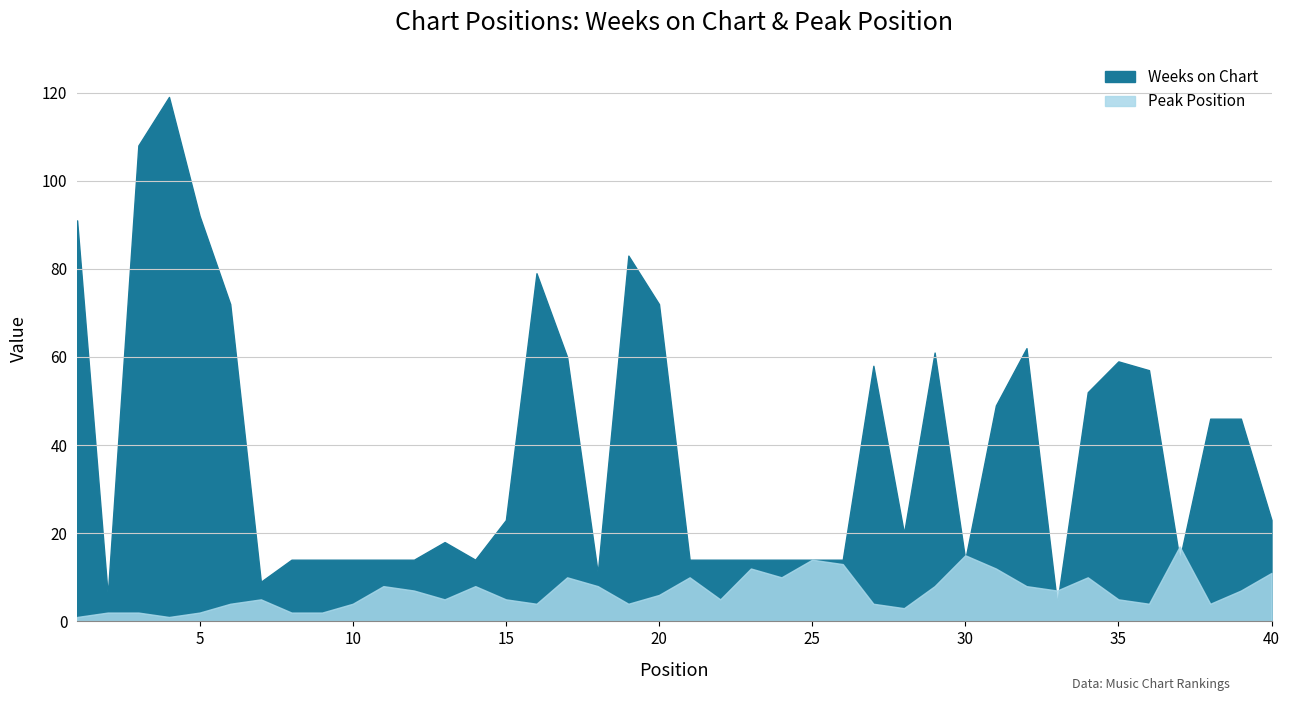

At which label is Weeks on Chart closest to 61?

29